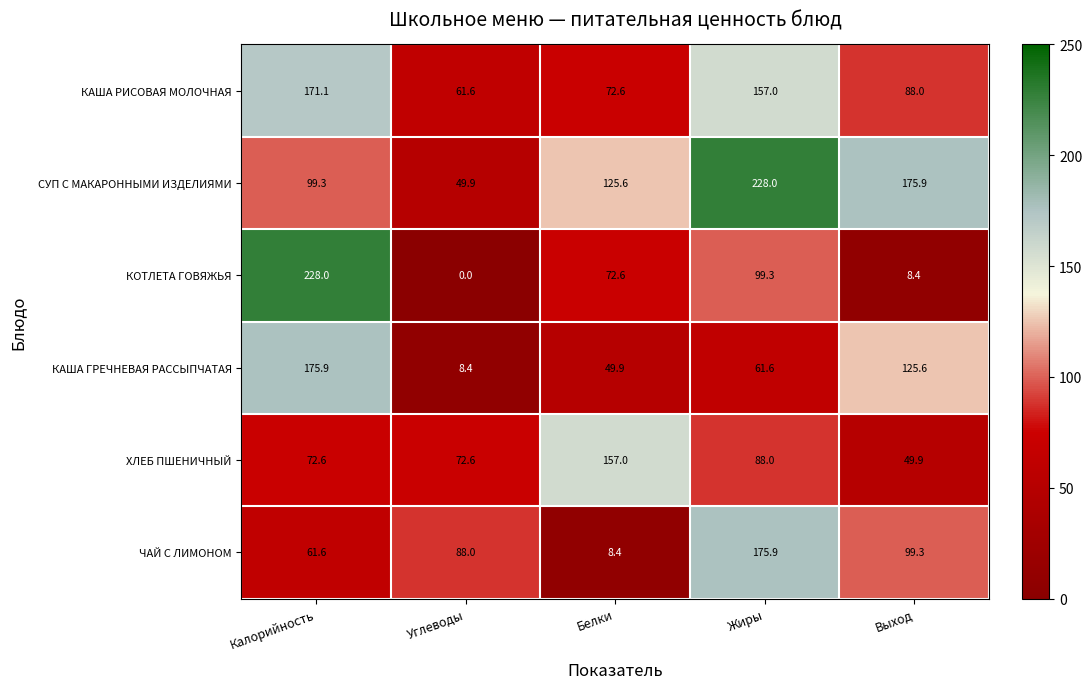

Reading left to right, transcribe all the data shown in this chart.

КАША РИСОВАЯ МОЛОЧНАЯ: 171.1	61.6	72.6	157.0	88.0
СУП С МАКАРОННЫМИ ИЗДЕЛИЯМИ: 99.3	49.9	125.6	228.0	175.9
КОТЛЕТА ГОВЯЖЬЯ: 228.0	0.0	72.6	99.3	8.4
КАША ГРЕЧНЕВАЯ РАССЫПЧАТАЯ: 175.9	8.4	49.9	61.6	125.6
ХЛЕБ ПШЕНИЧНЫЙ: 72.6	72.6	157.0	88.0	49.9
ЧАЙ С ЛИМОНОМ: 61.6	88.0	8.4	175.9	99.3